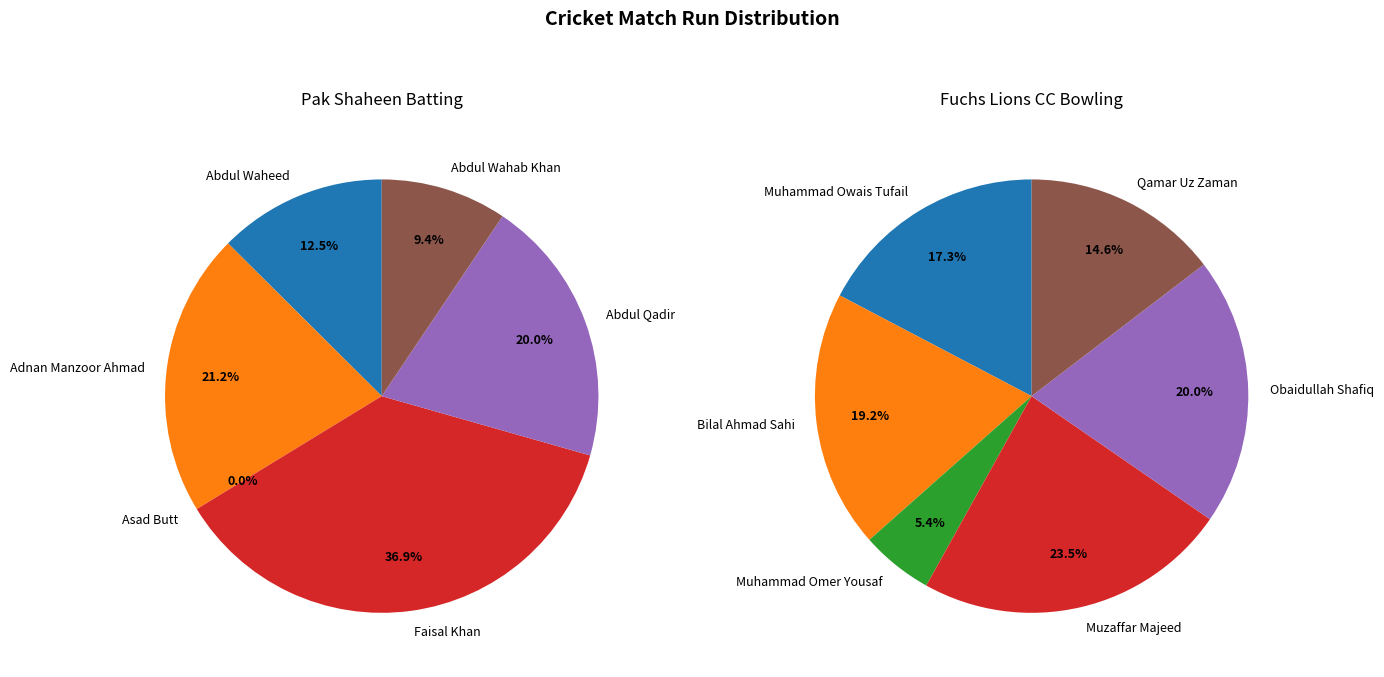

True or false: 4 accounts for 33% of the total.

False